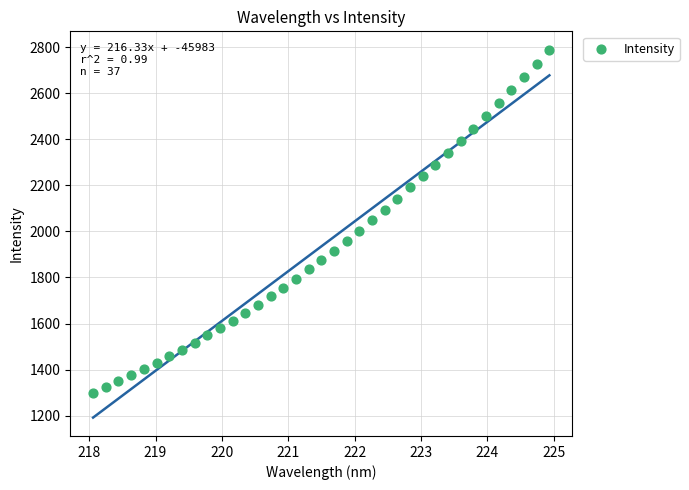

What is the range of Y values (max minus min)?

1490.0